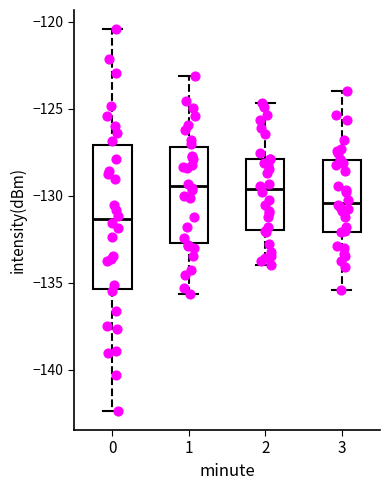

Where does the lower whisker of the box at x = 2 end on the y-axis? The values are not printed on the chart, so give them approximately, as read against the axis.

-134.0